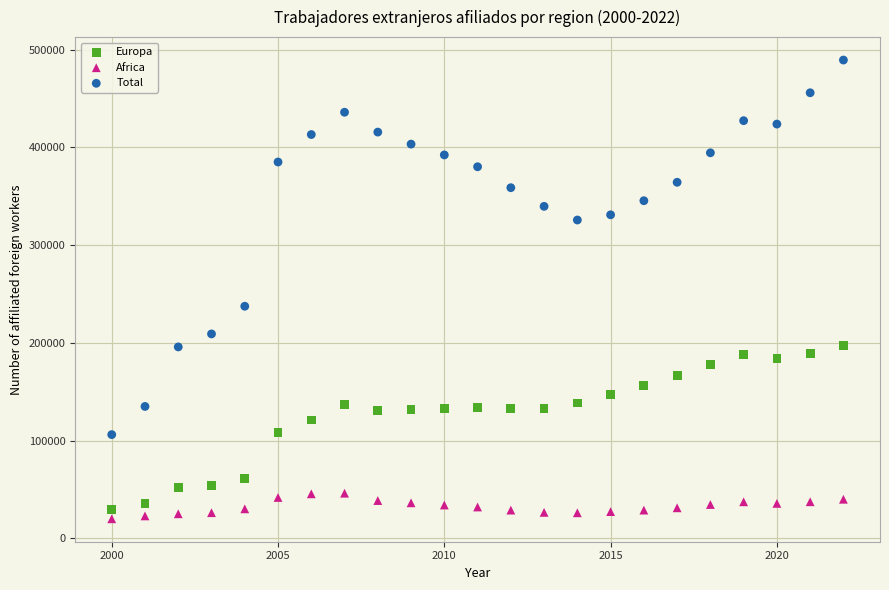

Which series contains the highest Y value?

Total